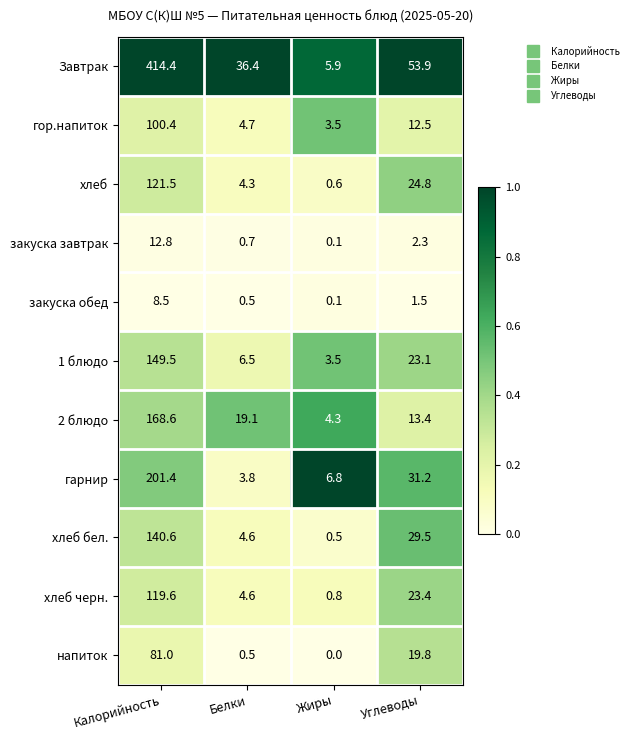

Rank the series at Углеводы from lowest to highest value.

закуска обед, закуска завтрак, гор.напиток, 2 блюдо, напиток, 1 блюдо, хлеб черн., хлеб, хлеб бел., гарнир, Завтрак